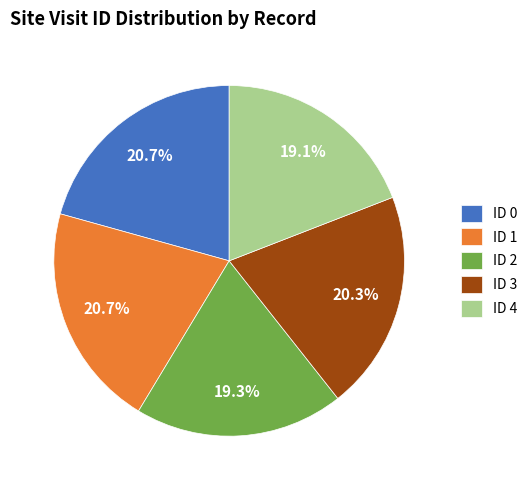

The ID 0 slice represents 26% of the pie. True or false?

False